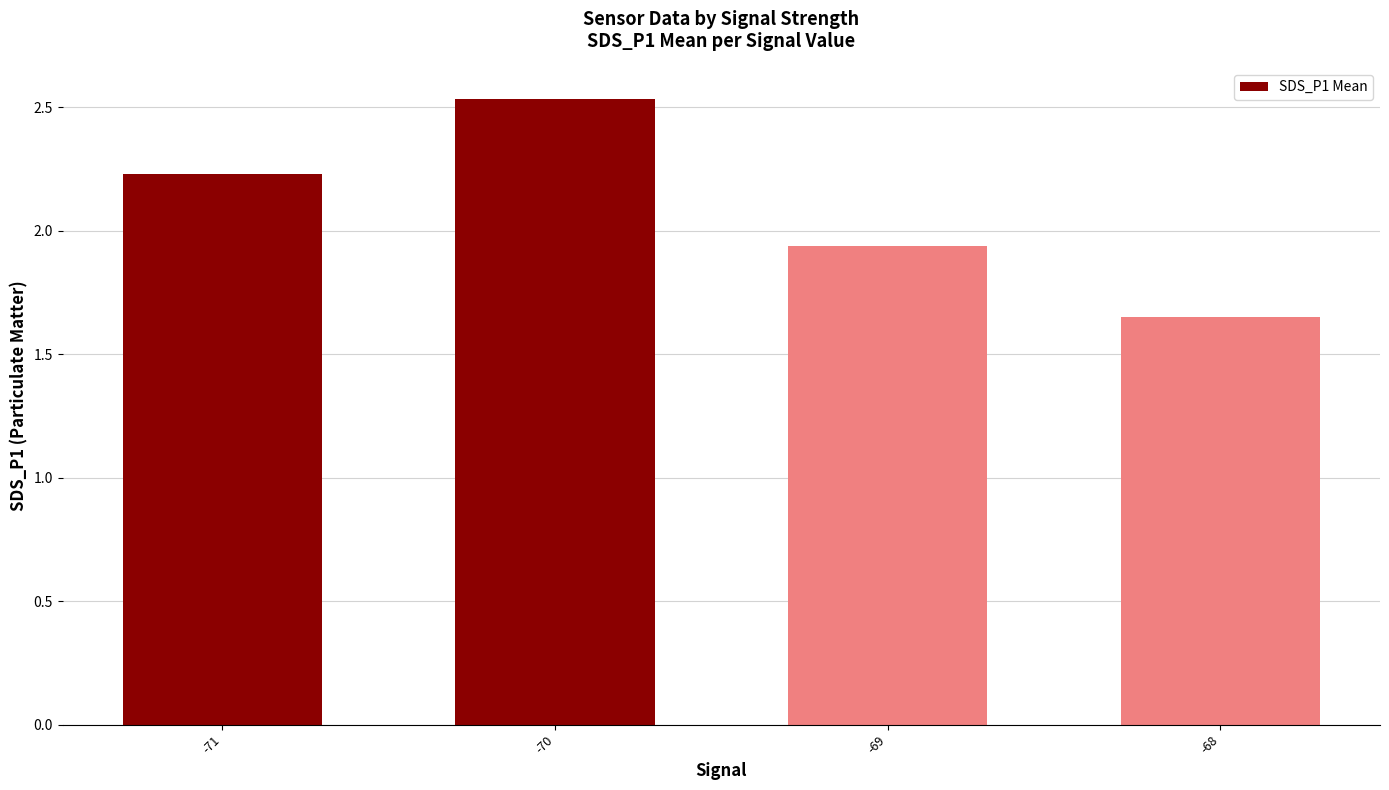

What is the sum of the values at -68 and -70?

4.2